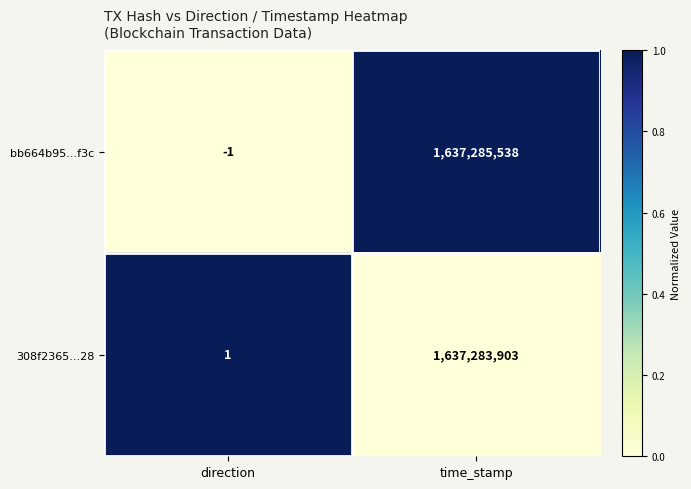

At which label is bb664b95...f3c closest to 818642768?

direction